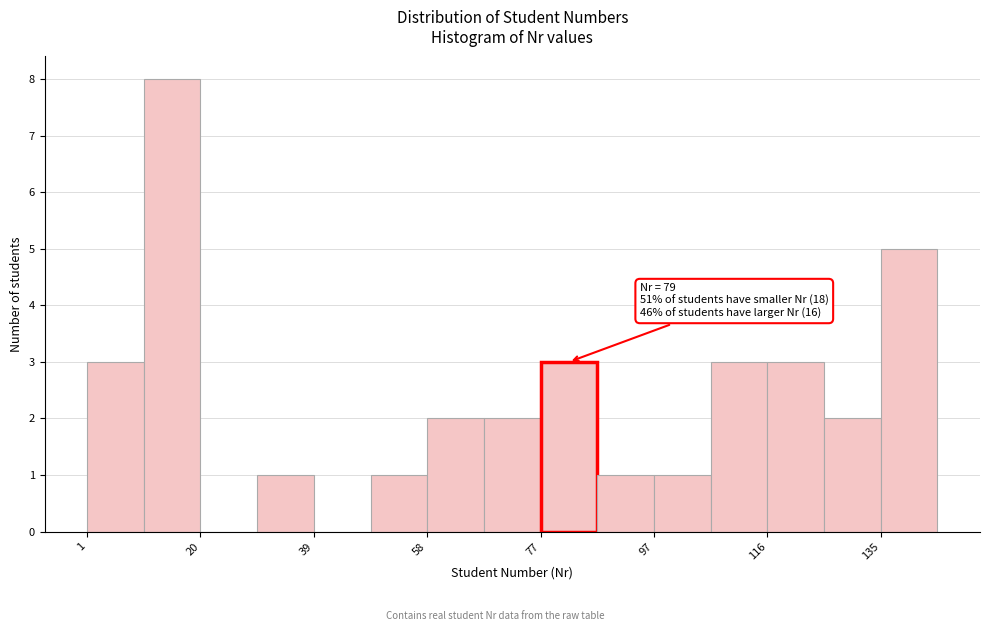

Over which range of the x-axis is the bar tallest?

10.6 to 20.2